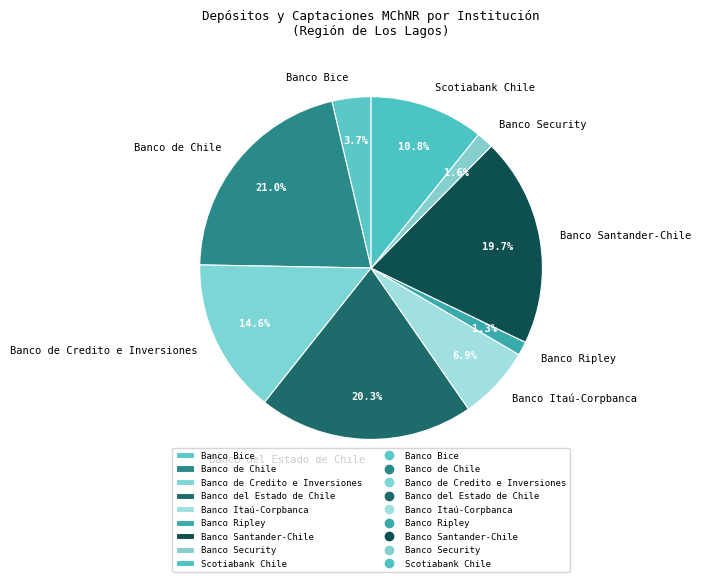

Which slice is the largest?

Banco de Chile